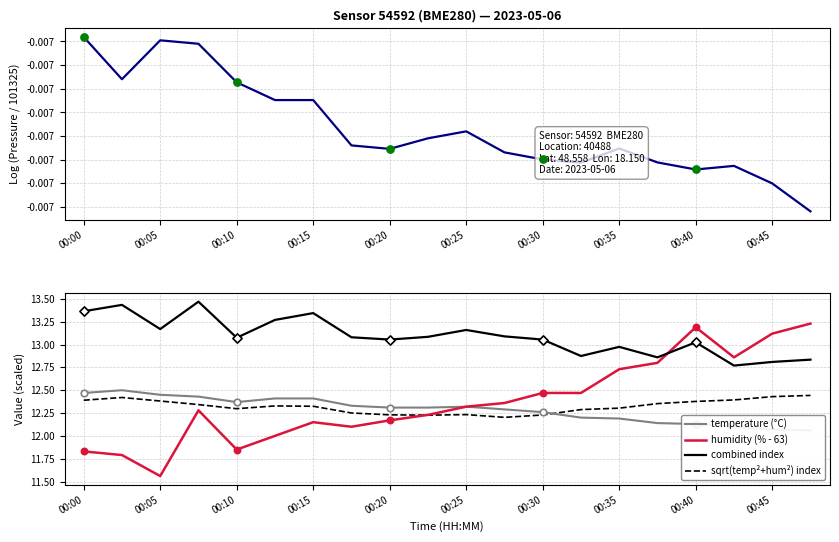

At which label does combined index first exceed 13?

00:00